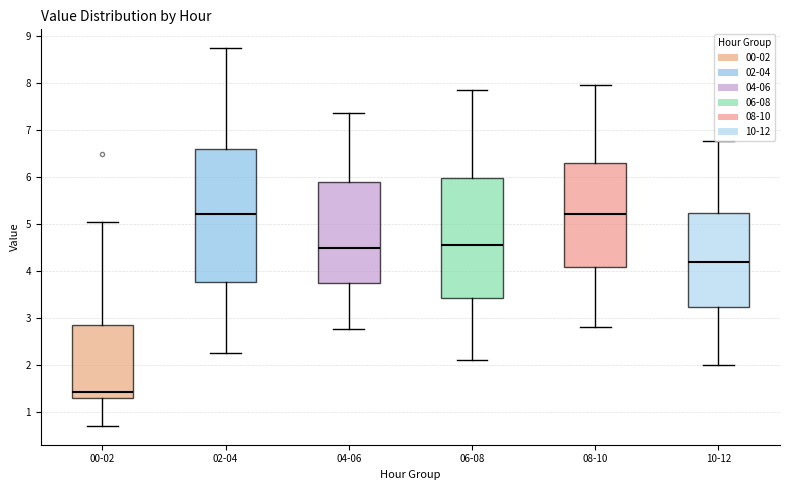

Reading left to right, read every box against the y-axis: the position of its median line, the range the box covers, and the ends of its whiskers. The values are not printed on the chart, so give them approximately, as read against the axis.

00-02: median 1.4, box 1.3 to 2.8, whiskers 0.7 to 5.0
02-04: median 5.2, box 3.8 to 6.6, whiskers 2.3 to 8.7
04-06: median 4.5, box 3.7 to 5.9, whiskers 2.8 to 7.4
06-08: median 4.6, box 3.4 to 6.0, whiskers 2.1 to 7.9
08-10: median 5.2, box 4.1 to 6.3, whiskers 2.8 to 8.0
10-12: median 4.2, box 3.2 to 5.2, whiskers 2.0 to 6.8